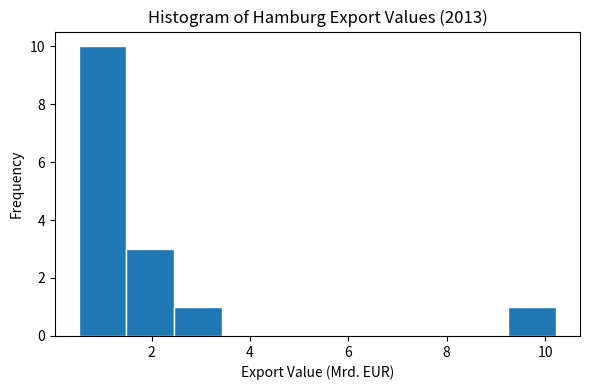

How tall is the bar that spans 1.4 to 2.4 on the x-axis? Neither the bar edges nor the heights are printed on the chart, so give them approximately, as read against the axes.

3